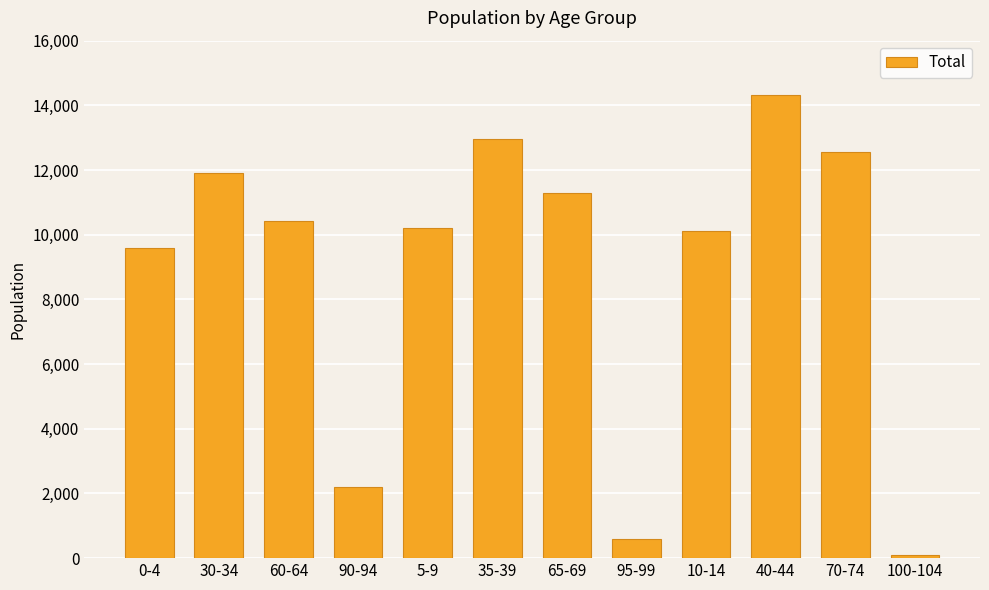

How many bars are there in total?

12